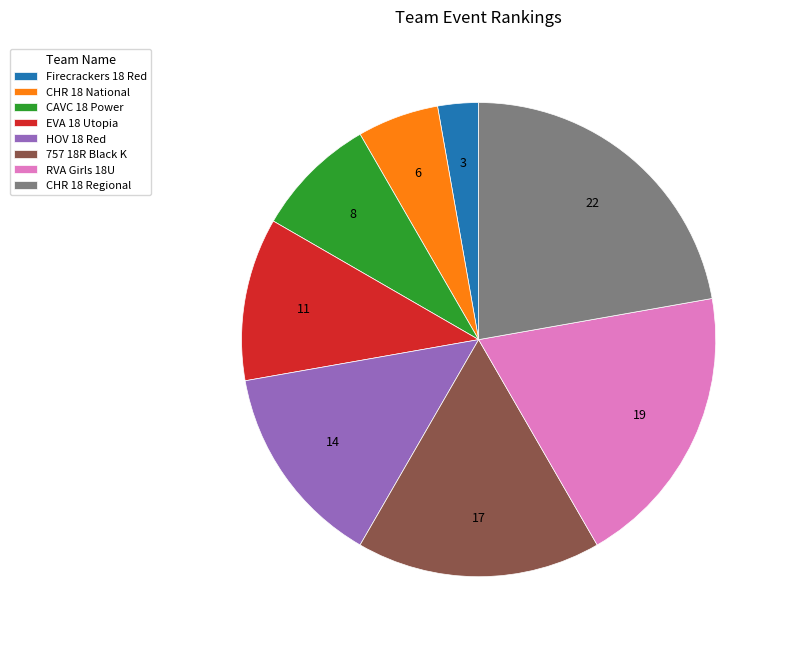

How many slices are in this pie chart?

8